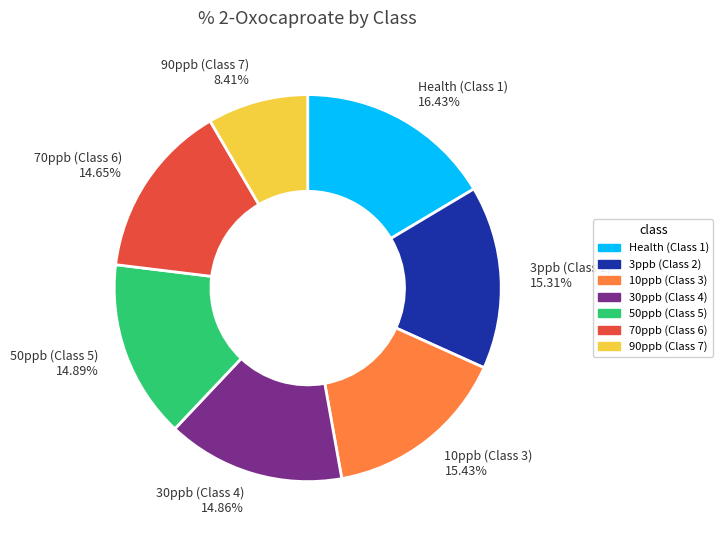

Which category has the smallest portion of the pie?

90ppb (Class 7) 8.41%